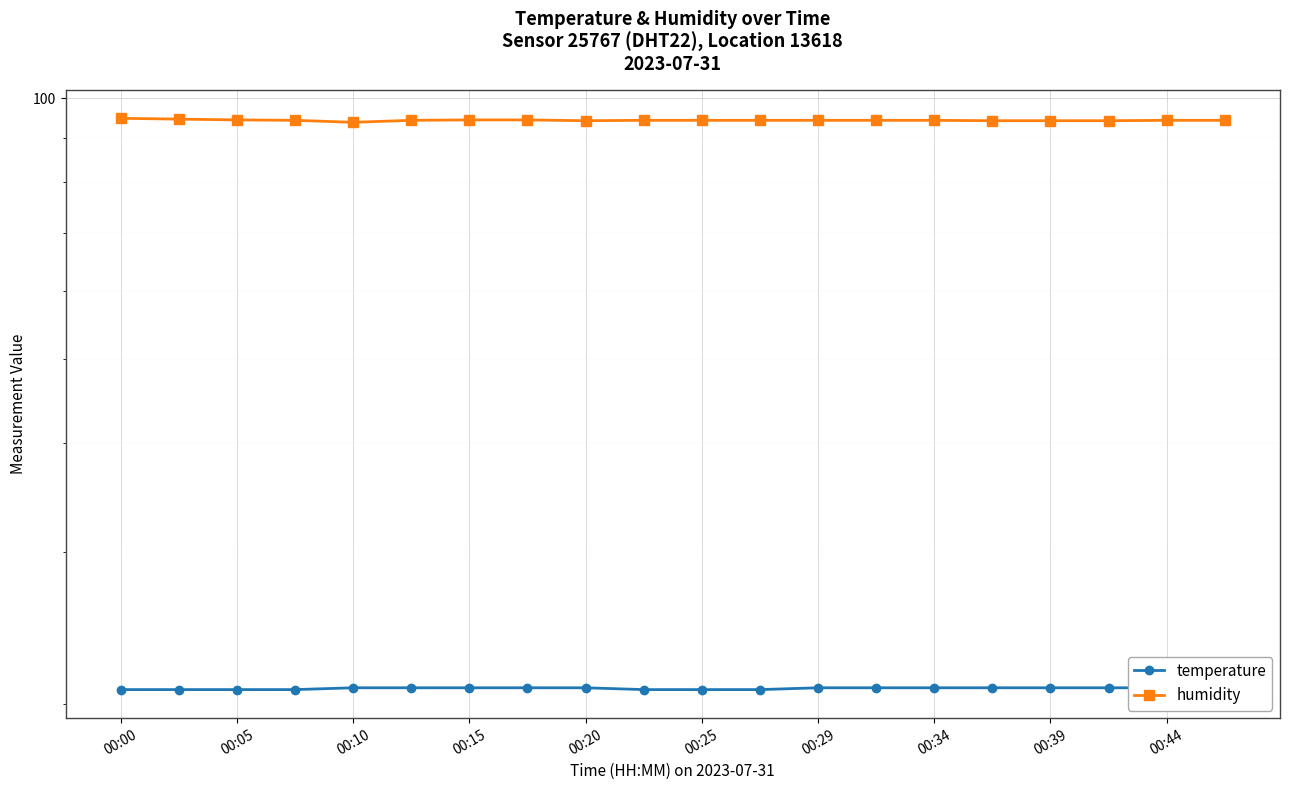

At 00:00, list the series in order from largest to smallest.

humidity, temperature